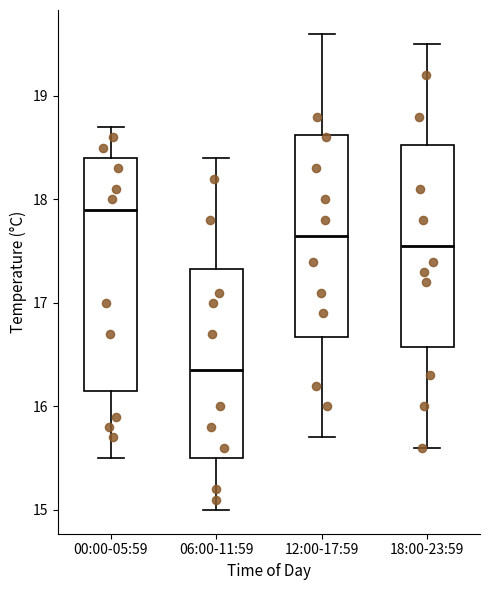

Reading left to right, transcribe this box plot: for each box, give where its median line is, the range the box spans, and where its two whiskers end, as read against the y-axis. The values are not printed on the chart, so give them approximately, as read against the axis.

00:00-05:59: median 17.9, box 16.2 to 18.4, whiskers 15.5 to 18.7
06:00-11:59: median 16.4, box 15.5 to 17.3, whiskers 15.0 to 18.4
12:00-17:59: median 17.7, box 16.7 to 18.6, whiskers 15.7 to 19.6
18:00-23:59: median 17.6, box 16.6 to 18.5, whiskers 15.6 to 19.5